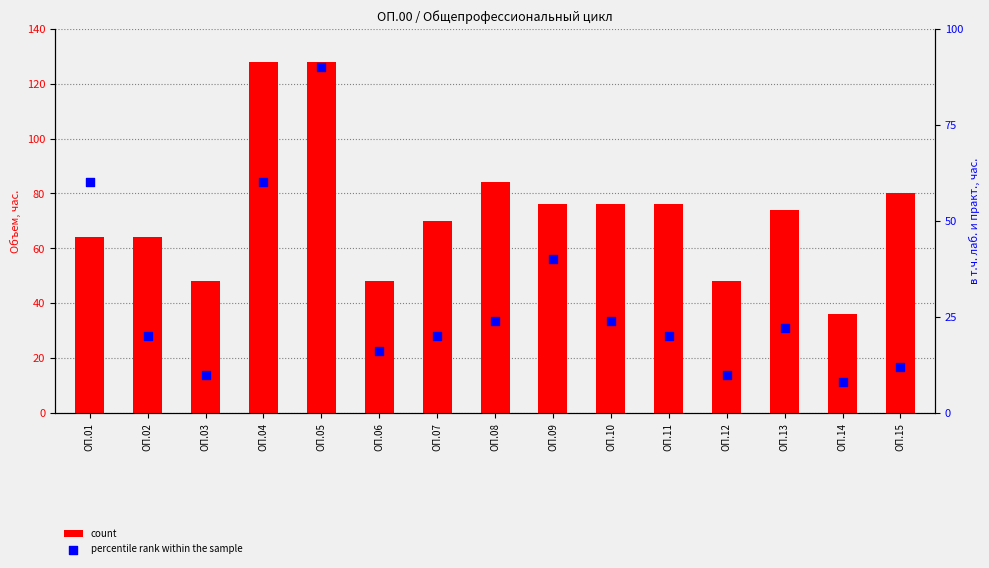

Which series reaches the minimum Y coordinate?

percentile rank within the sample